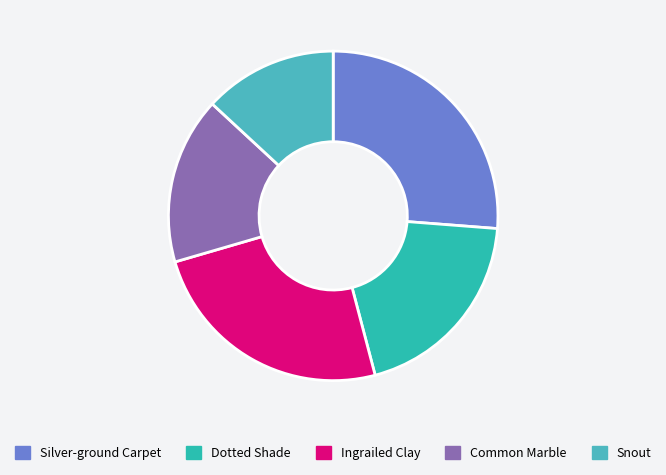

The Common Marble slice represents 7% of the pie. True or false?

False